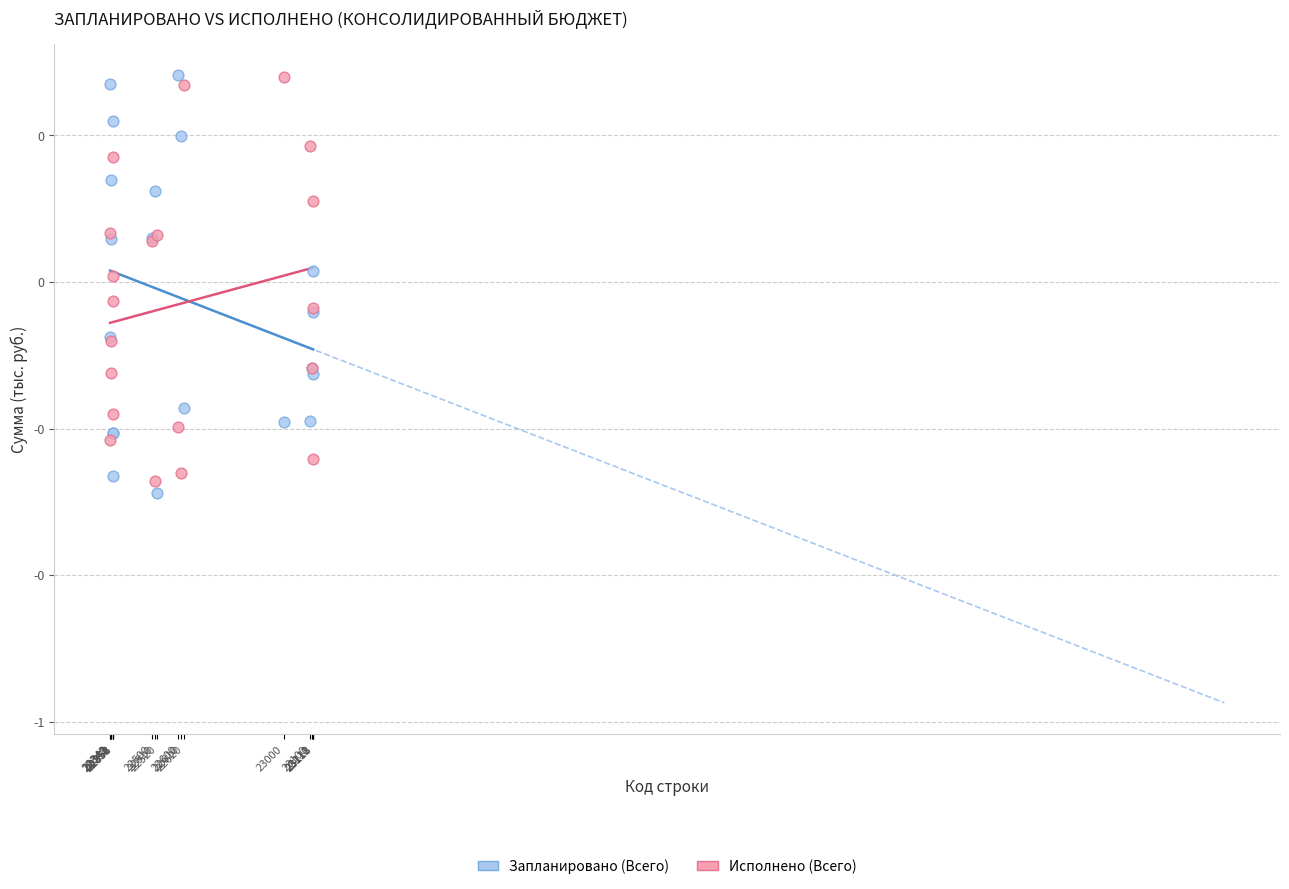

Which series contains the lowest Y value?

Запланировано (Всего)